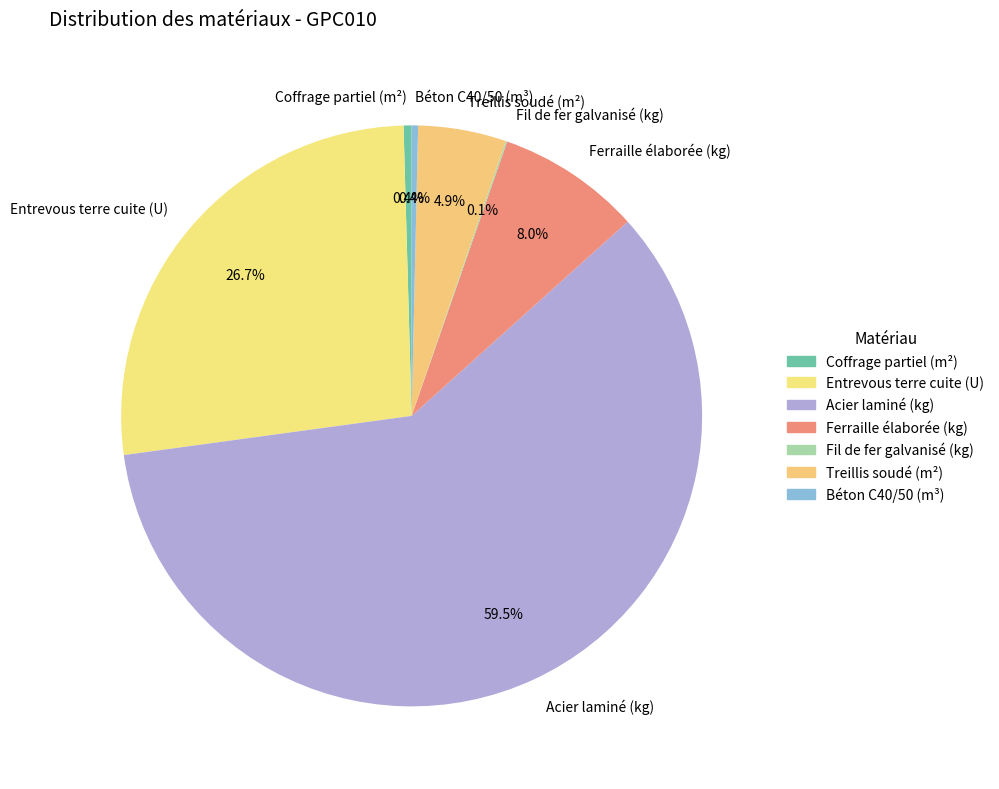

Combined, do Ferraille élaborée (kg) and Entrevous terre cuite (U) account for over 50%?

No